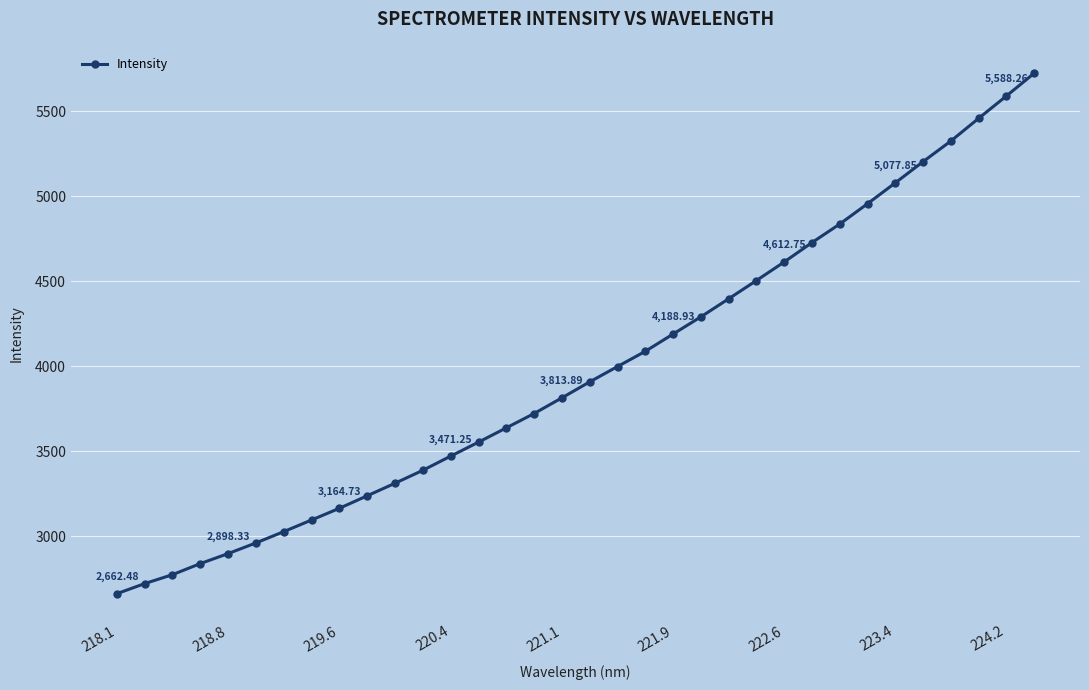

What is the average value?

3975.1